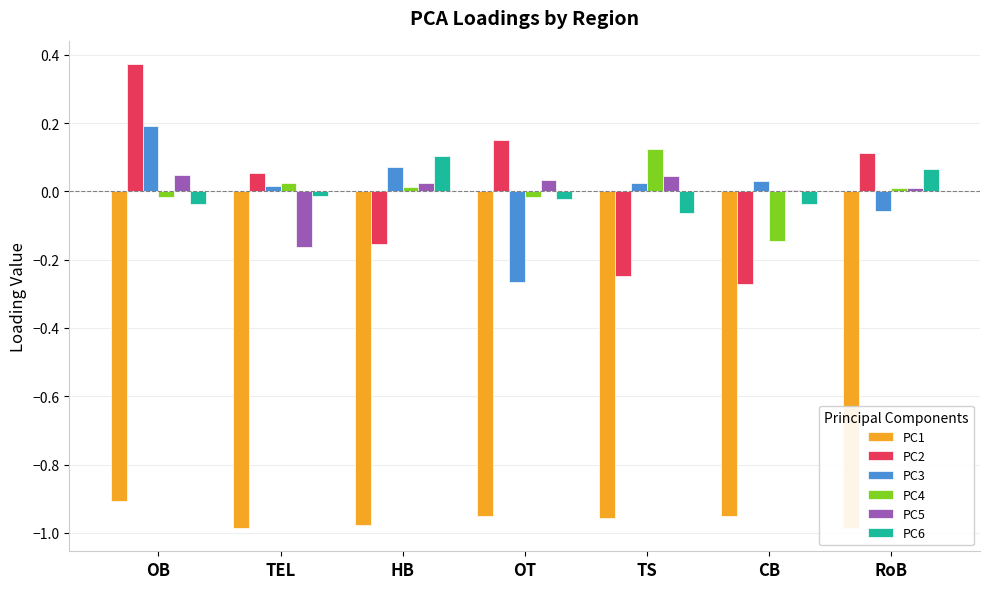

How many values in PC5 are below zero?

1